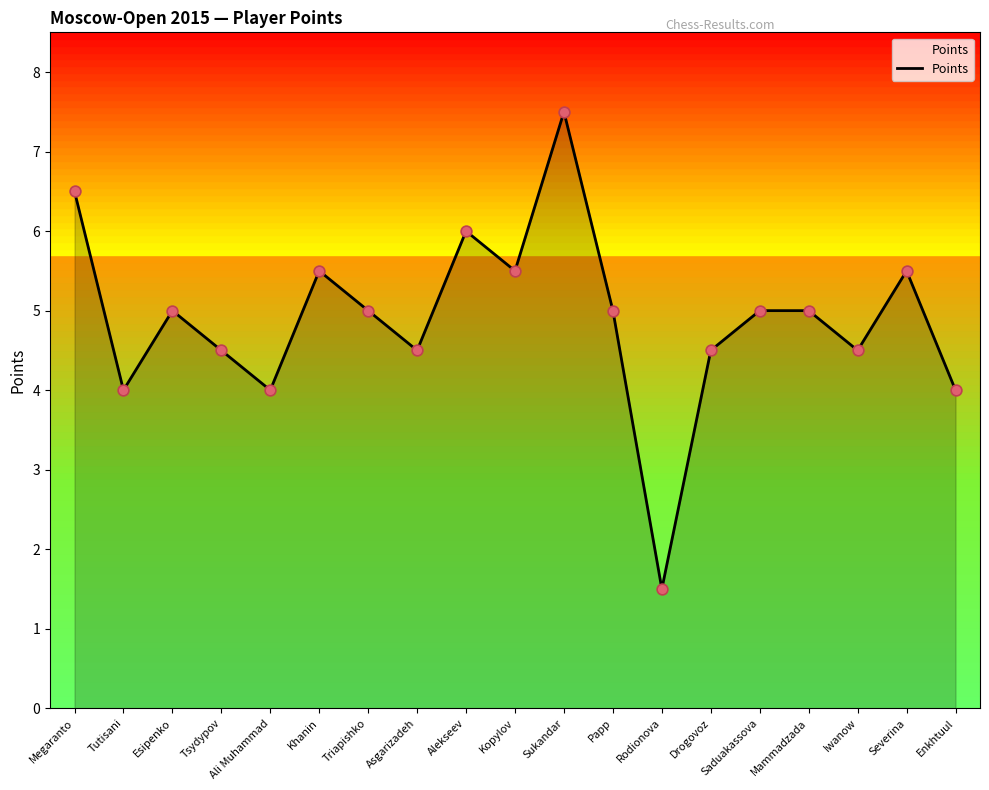

What is the ratio of the value at Alekseev to the value at Iwanow?

1.3